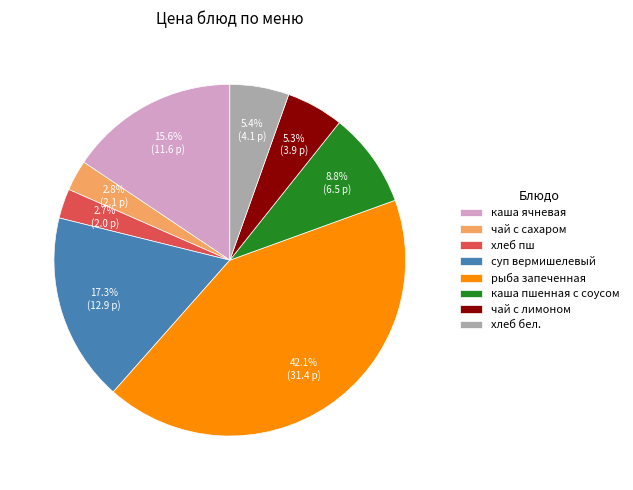

Does суп вермишелевый represent more than half of the total?

No